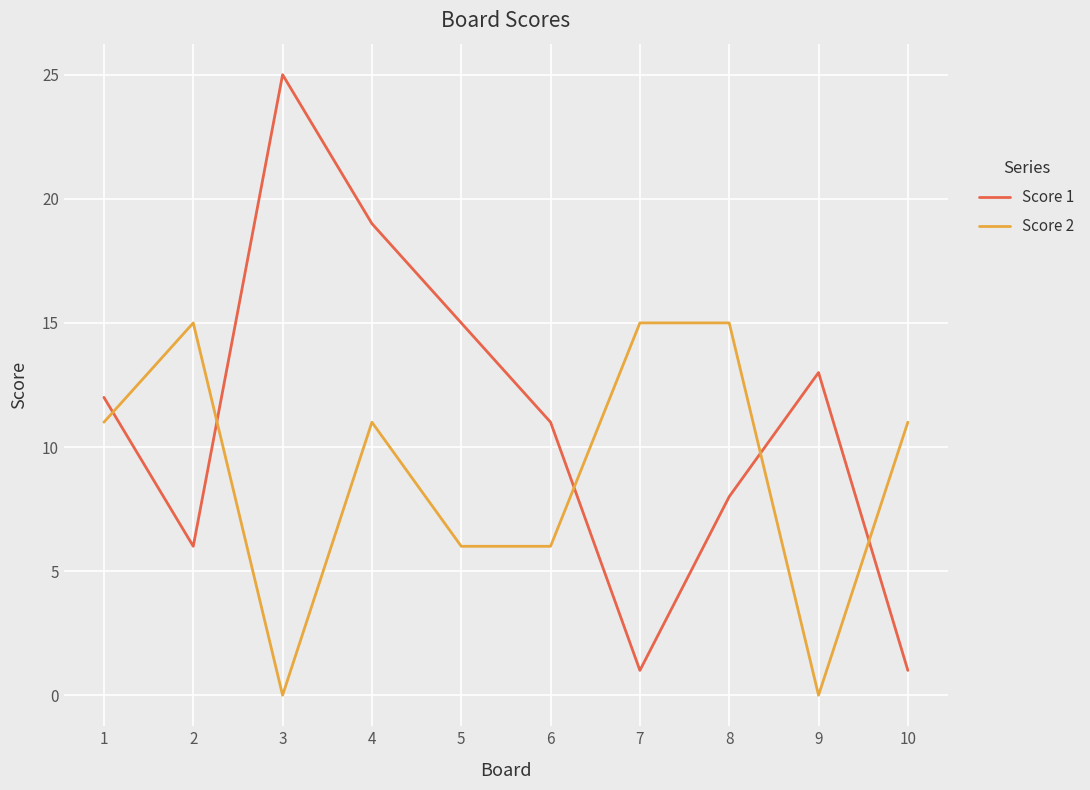

Read the Score 2 value at 4.

11